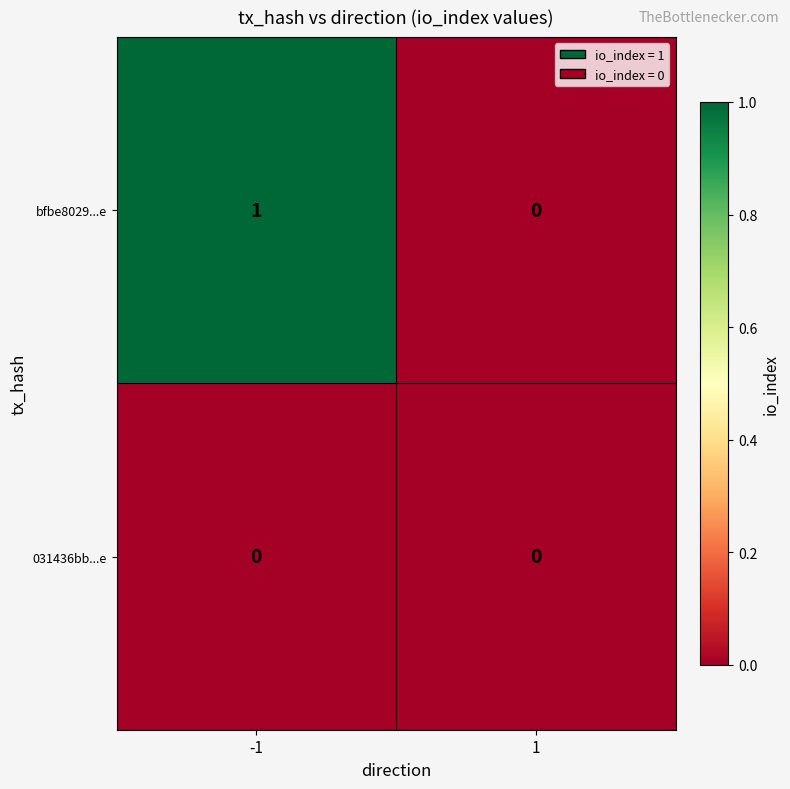

Which series has the largest range (max minus min)?

bfbe8029...e